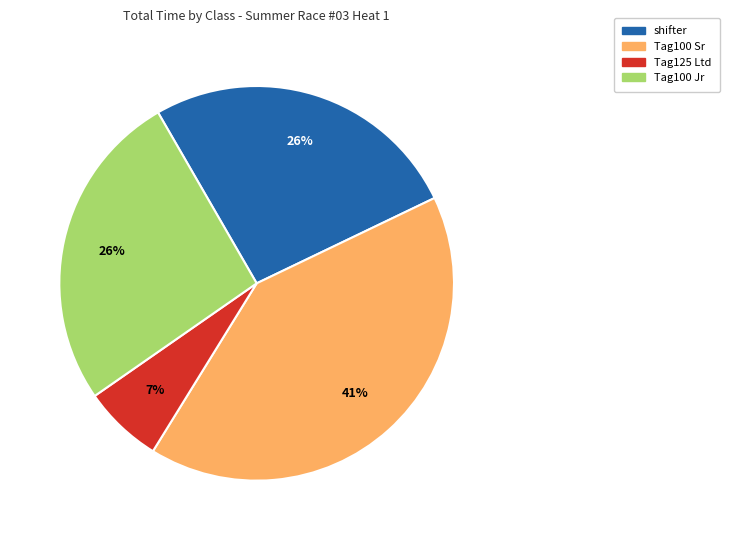

How many slices are in this pie chart?

4